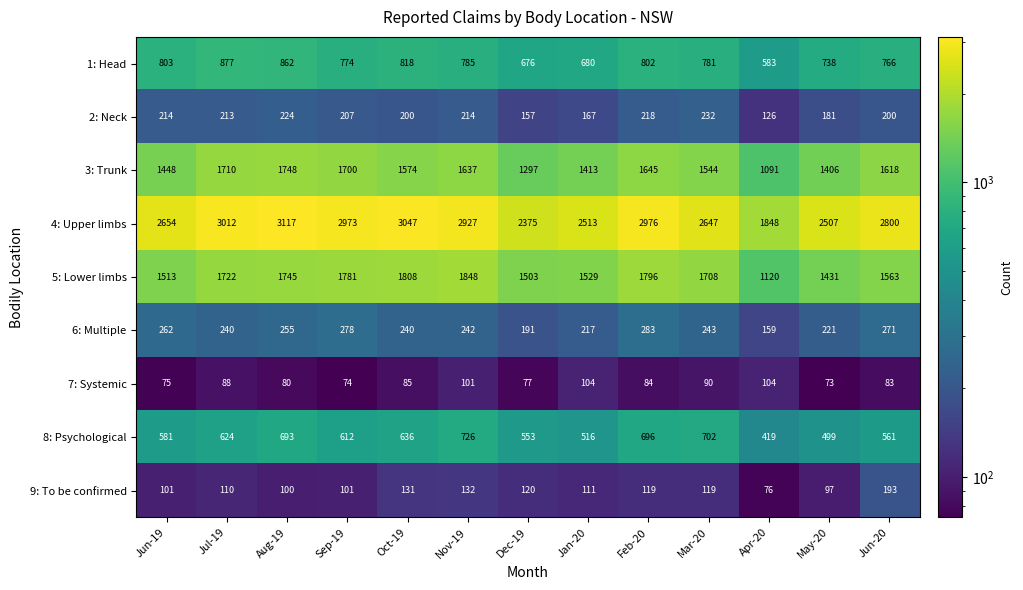

Which series has the widest spread of values?

4: Upper limbs